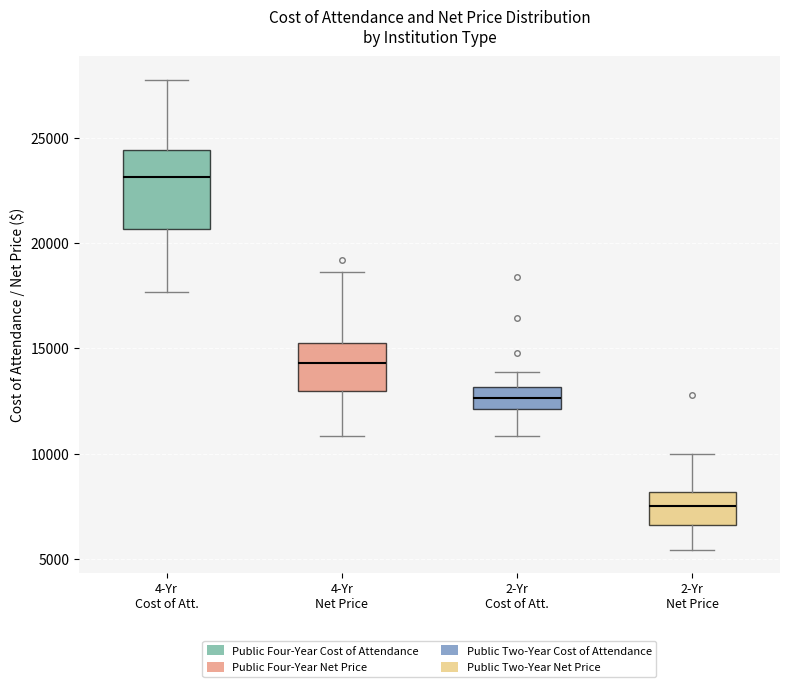

Reading left to right, transcribe this box plot: for each box, give where its median line is, the range the box spans, and where its two whiskers end, as read against the y-axis. The values are not printed on the chart, so give them approximately, as read against the axis.

4-Yr Cost of Att.: median 23000, box 20500 to 24500, whiskers 17500 to 28000
4-Yr Net Price: median 14500, box 13000 to 15000, whiskers 11000 to 18500
2-Yr Cost of Att.: median 12500, box 12000 to 13000, whiskers 11000 to 14000
2-Yr Net Price: median 7500, box 6500 to 8000, whiskers 5500 to 10000